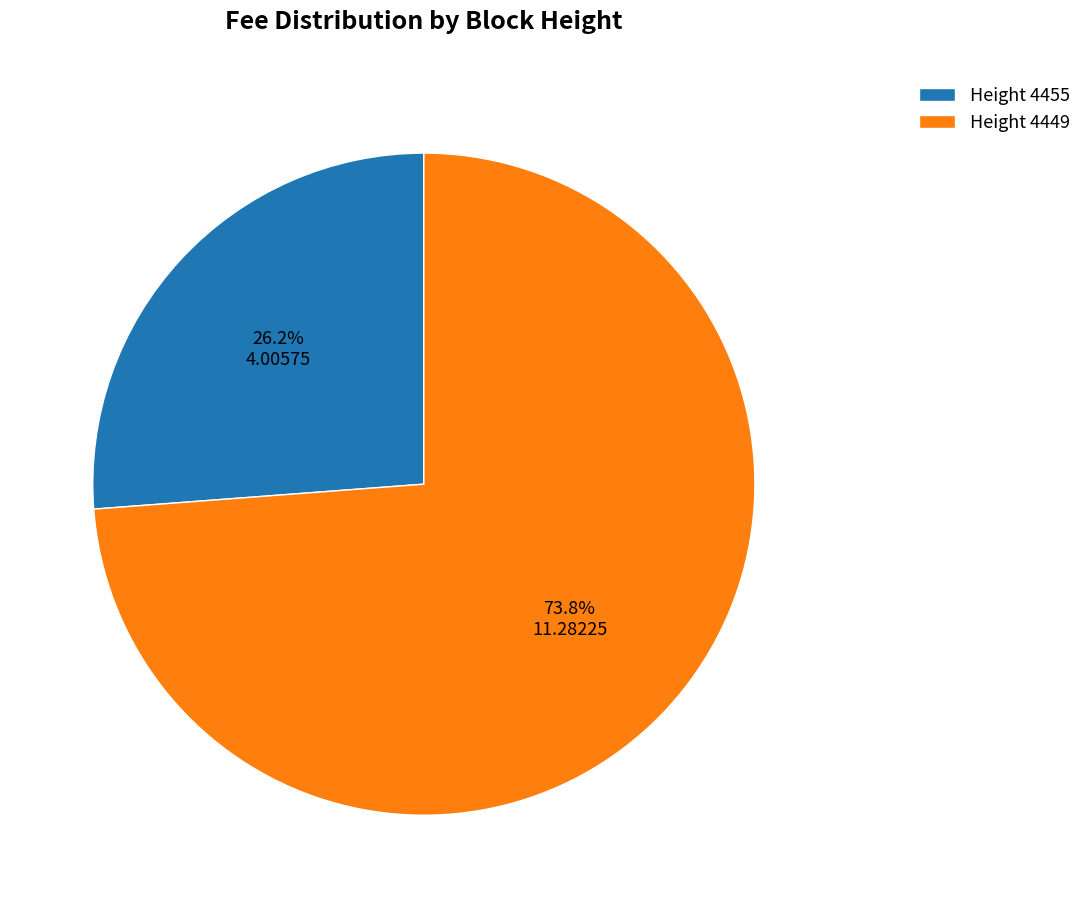

Count the number of slices in the pie.

2